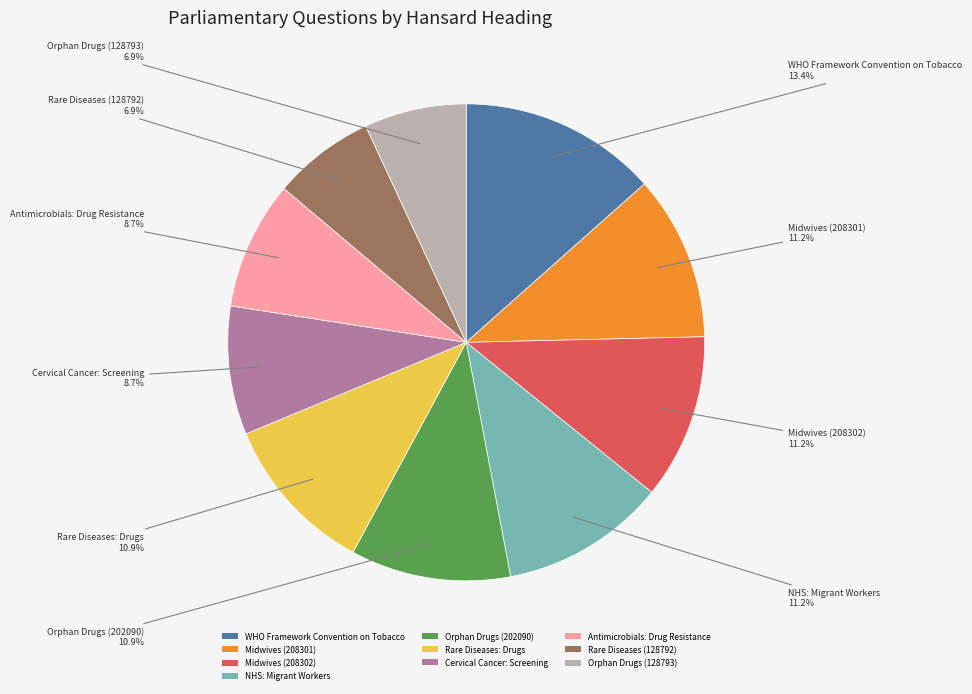

To the nearest percent, what is the difference between the Orphan Drugs (202090) and Rare Diseases (128792) slice percentages?

4%